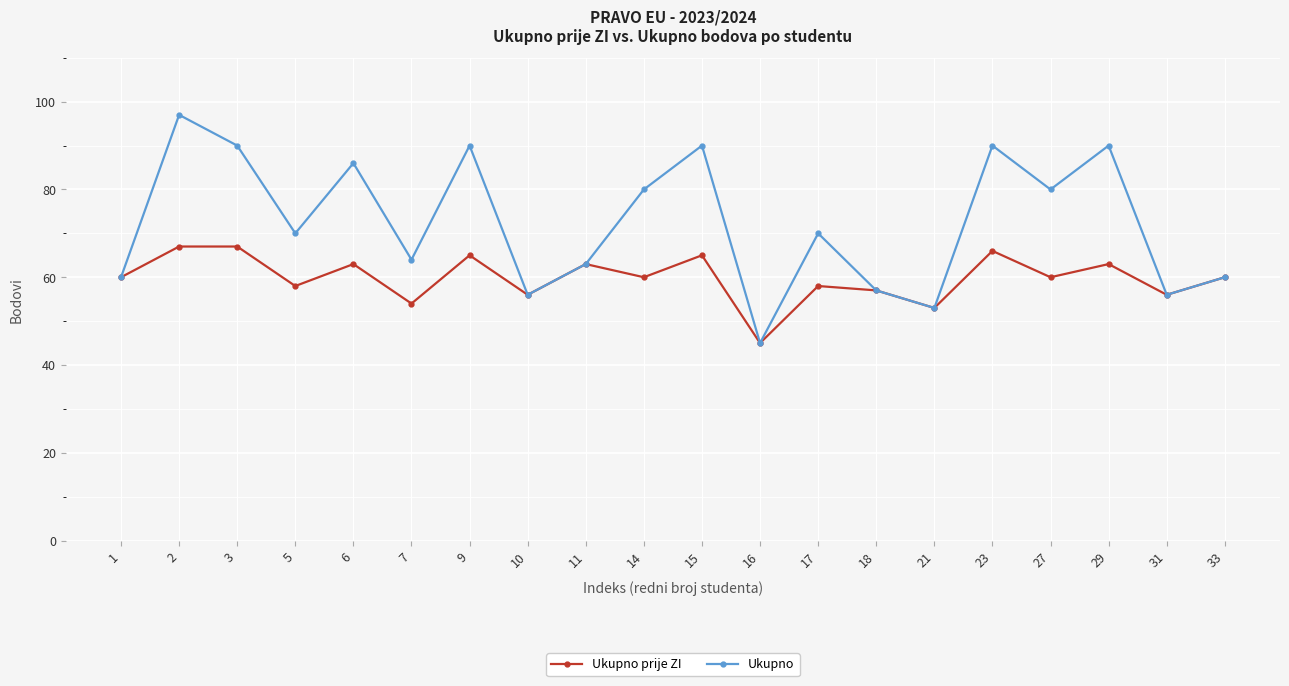

What is the average value of the Ukupno prije ZI series?

60